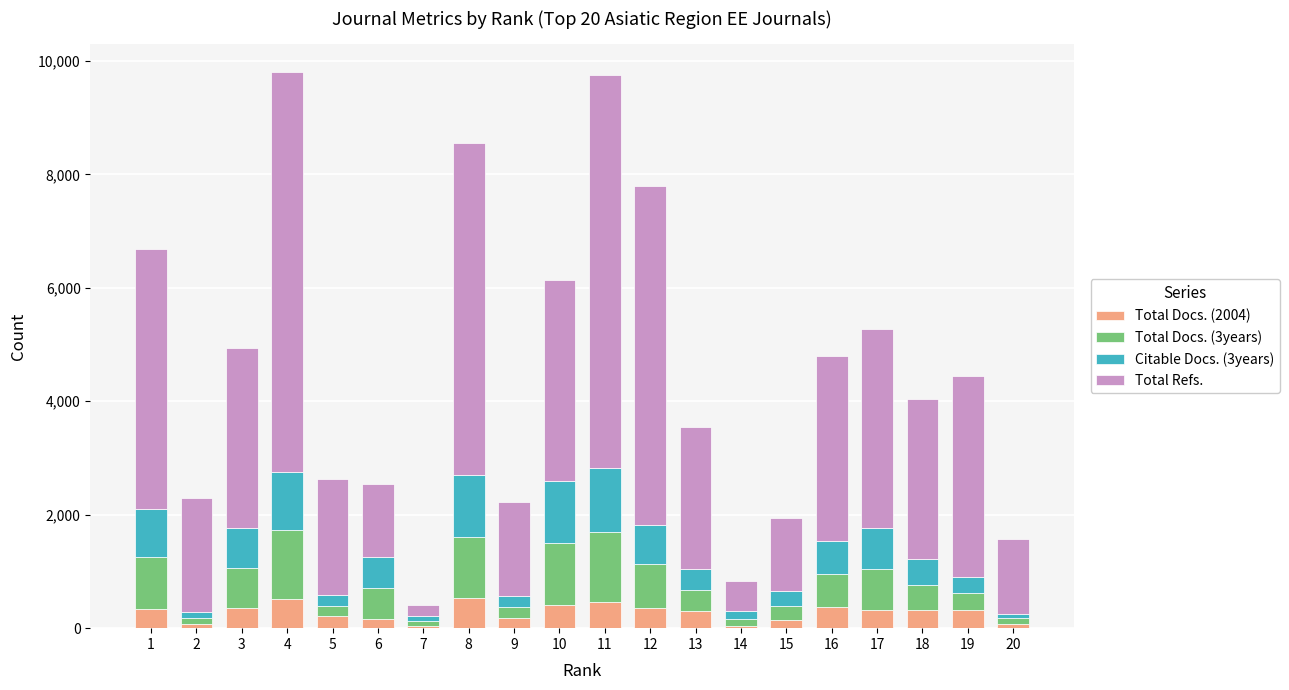

Does the chart contain stacked bars?

Yes